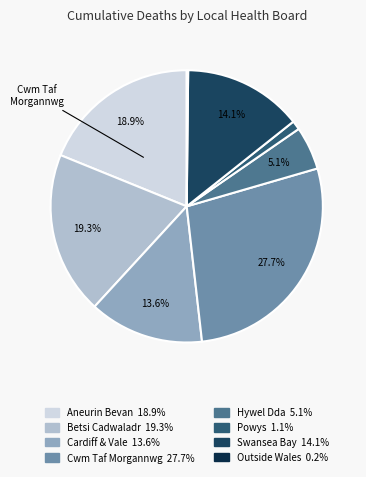

How many segments does this pie chart have?

8